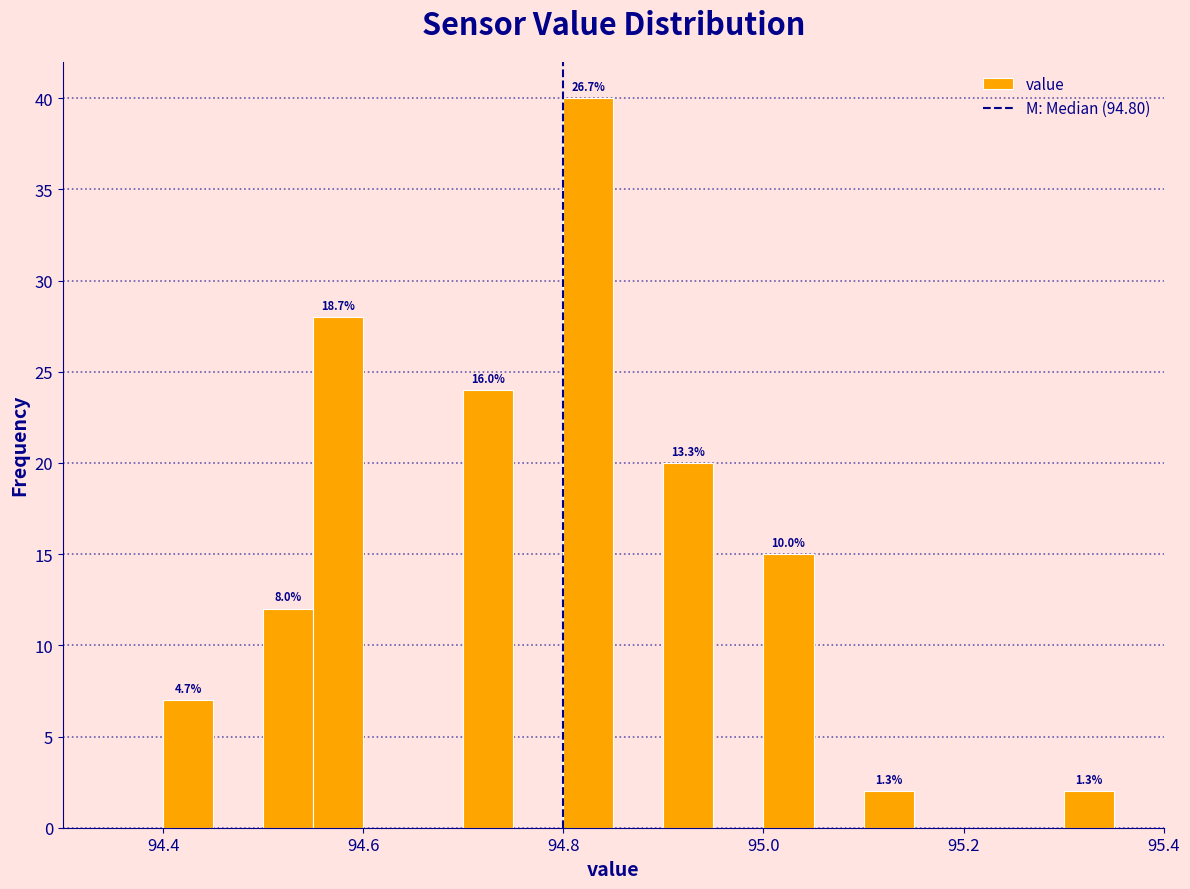

Read against the x-axis, roughly where is the centre of the tallest bar?

94.82